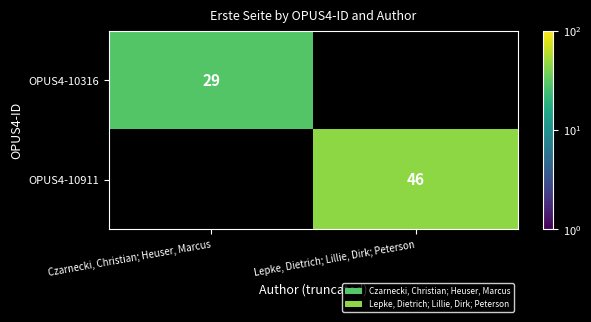

Count the number of data series in this chart.

2